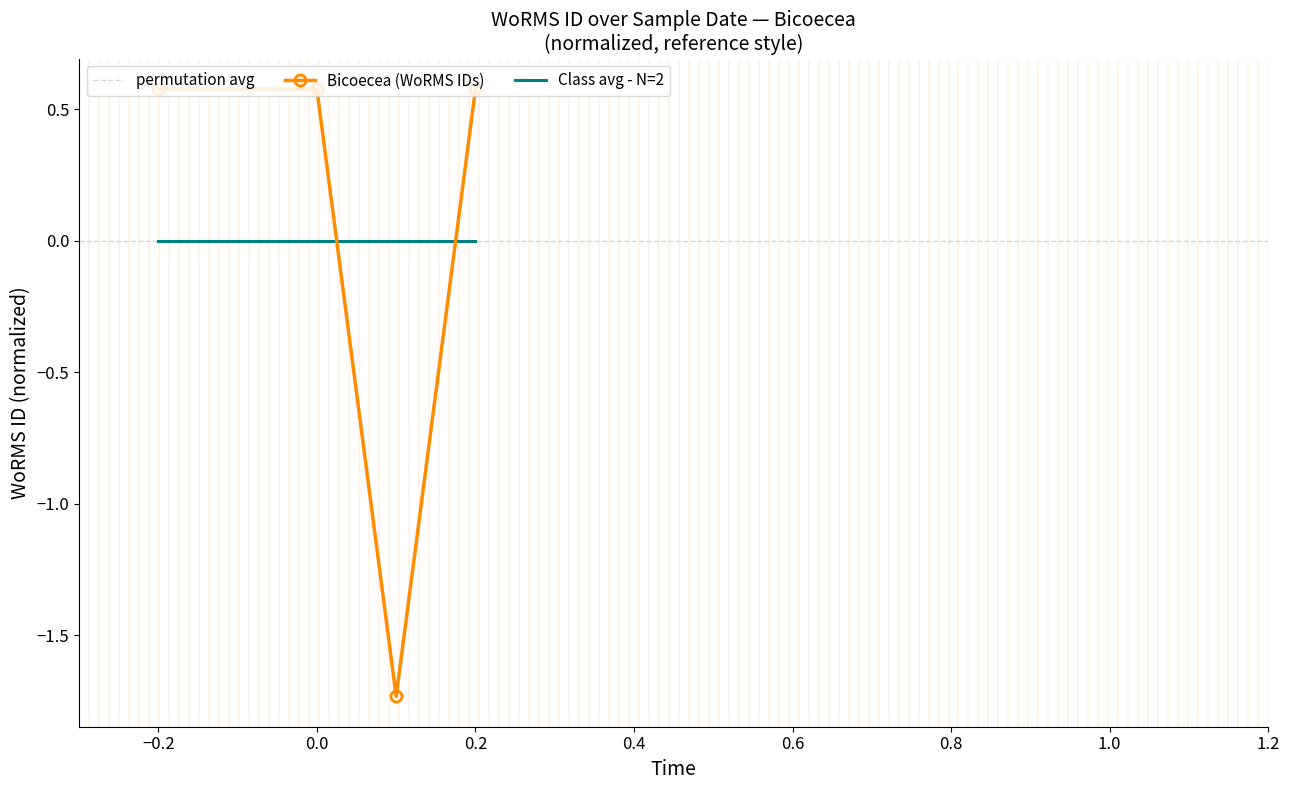

How many interior local valleys does the Bicoecea (WoRMS IDs) series have?

1